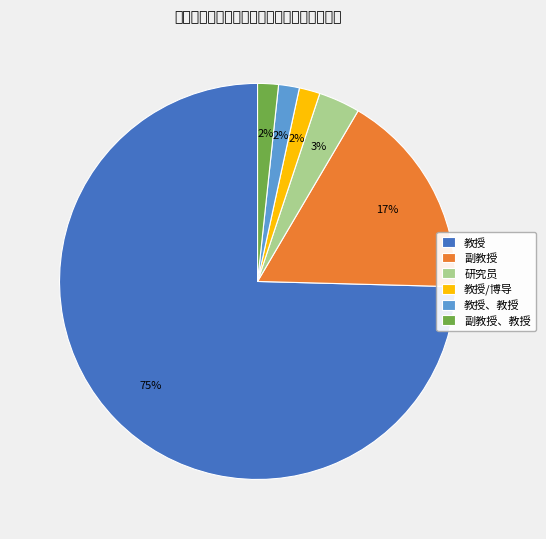

To the nearest percent, what portion does 副教授 represent?

17%